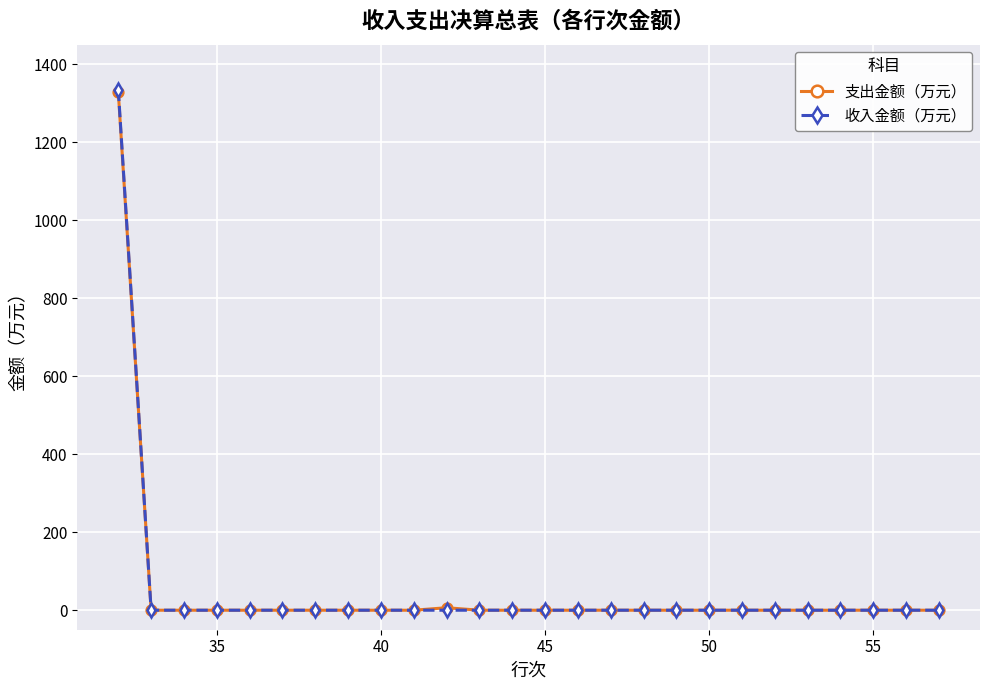

Which series has the largest range (max minus min)?

收入金额（万元）